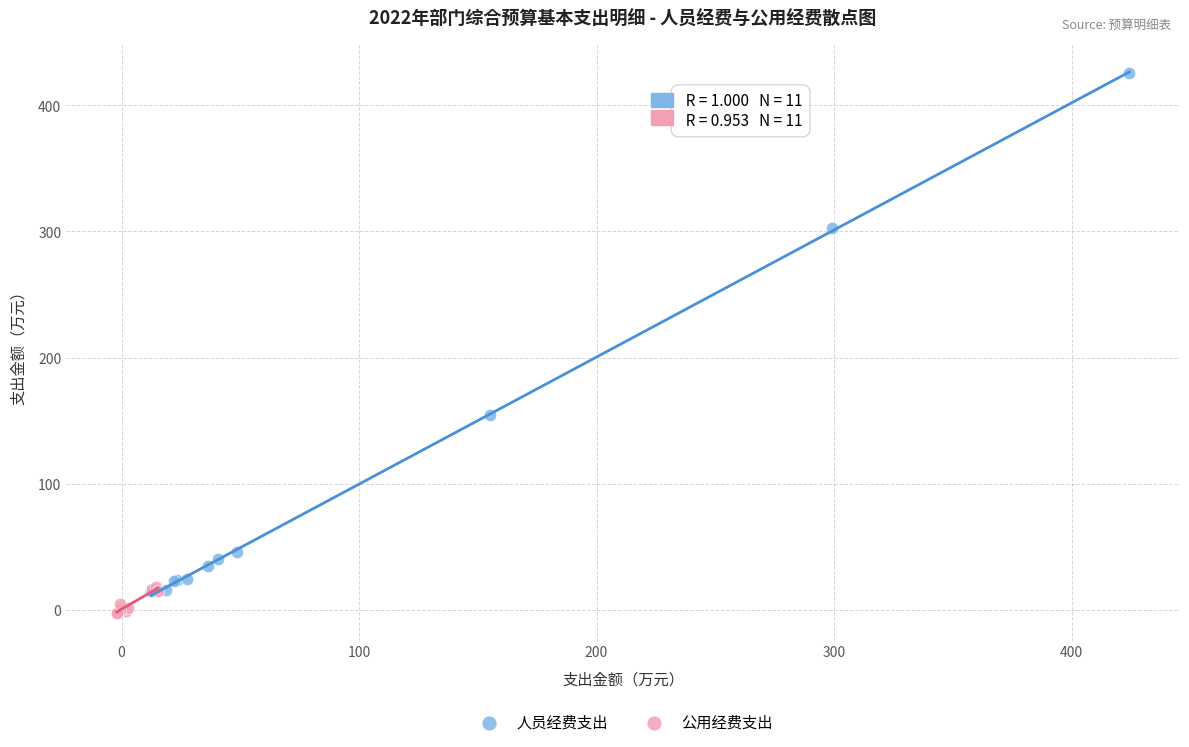

Which series has the largest Y range (max minus min)?

人员经费支出